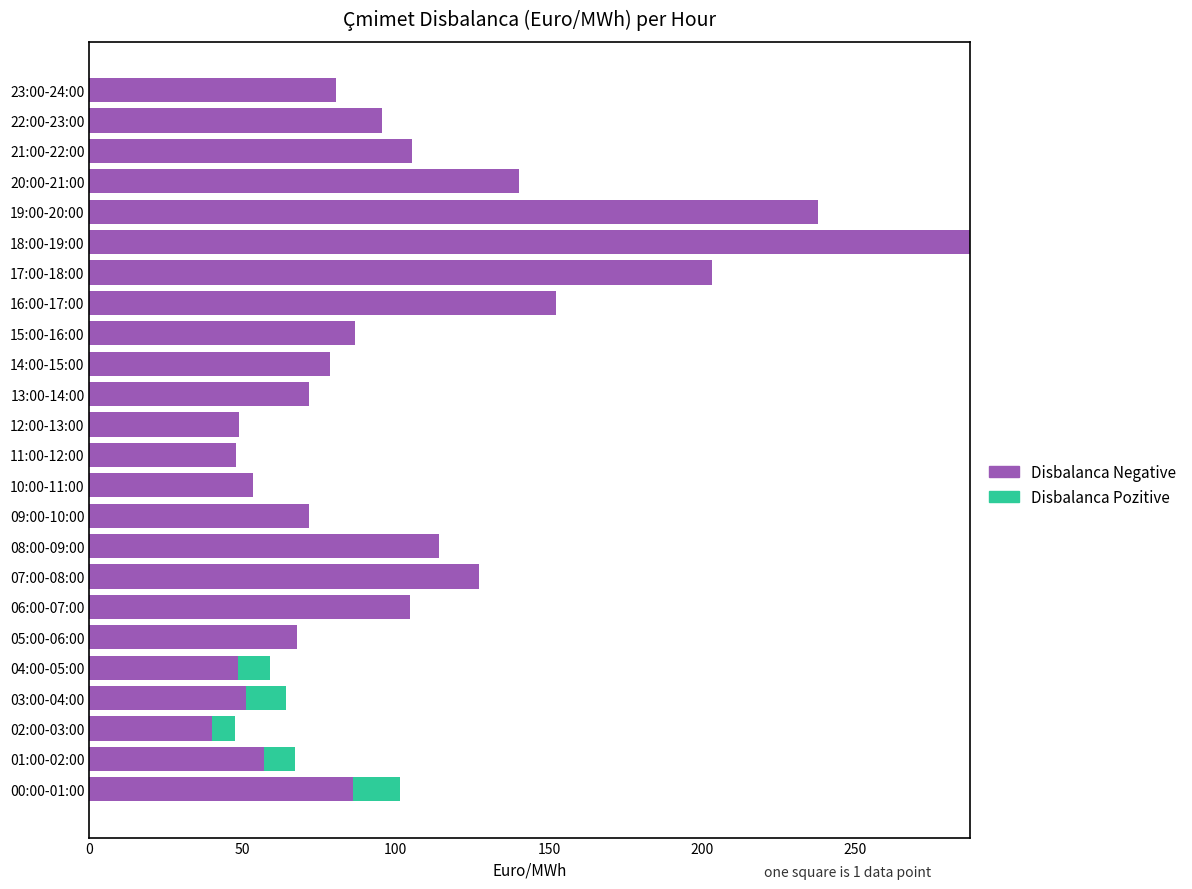

At which category is the sum across all series the highest?

18:00-19:00